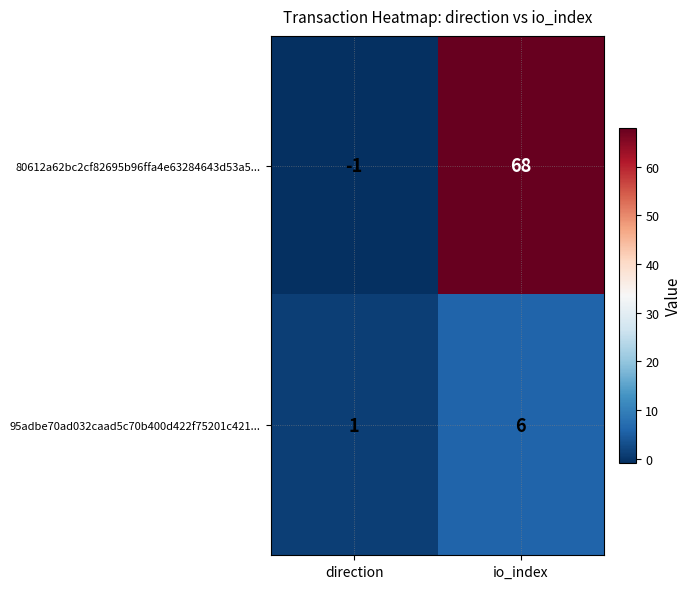

Count the number of data series in this chart.

2